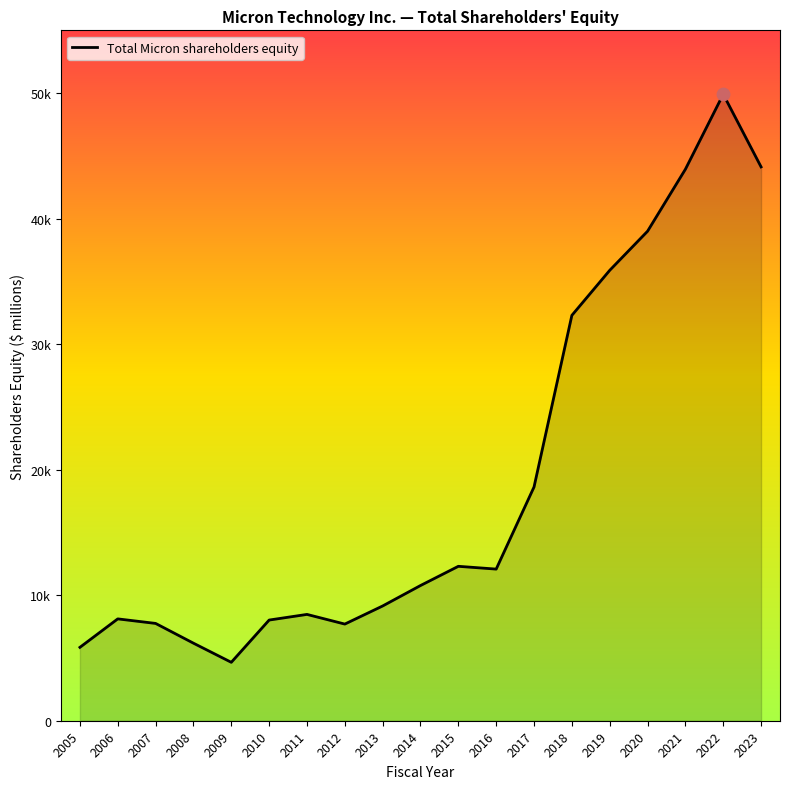

Approximately how many times larger is the value at 2020 compared to 2005?

6.7